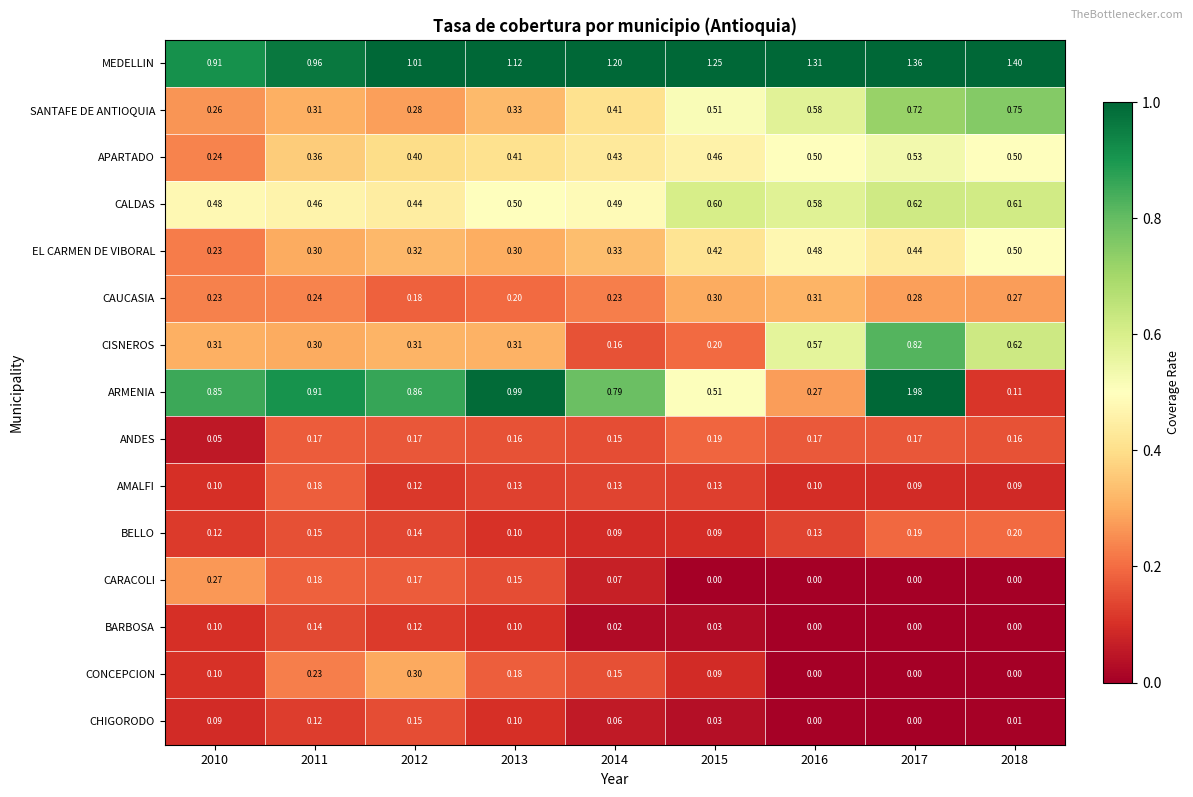

Between 2010 and 2013, which series saw the biggest shift?

MEDELLIN